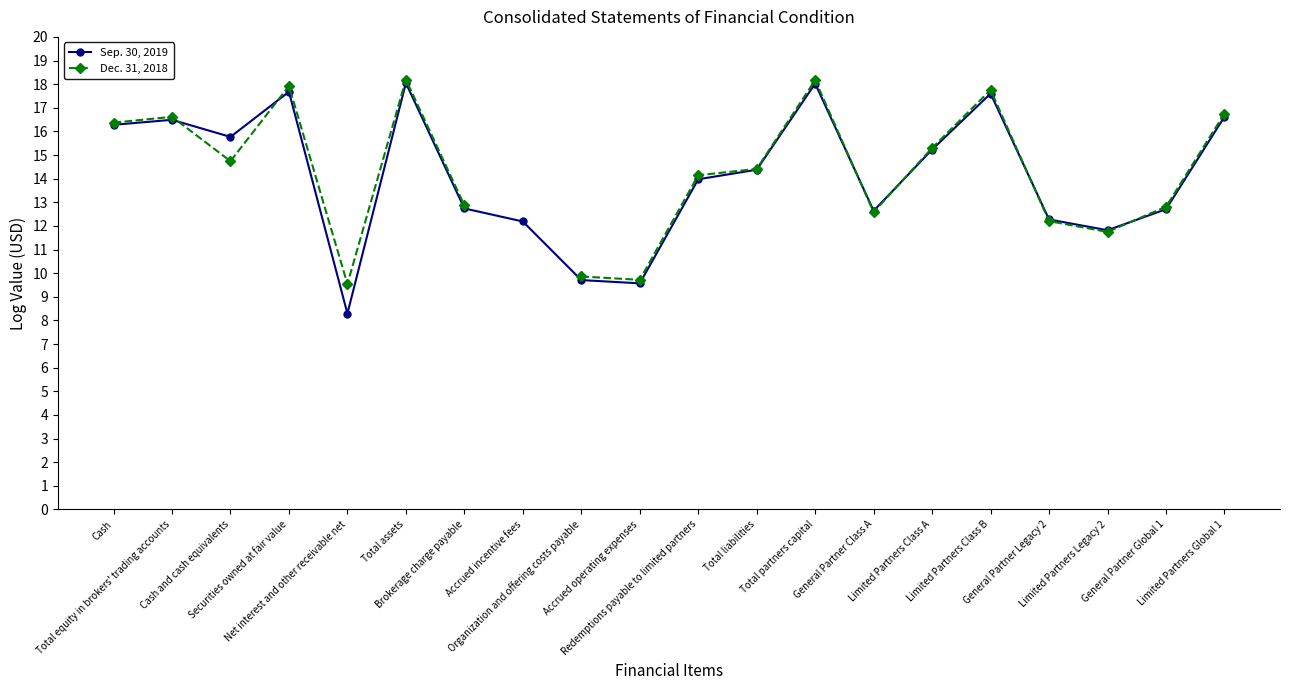

Which category has the lowest value in the Dec. 31, 2018 series?

Net interest and other receivable net